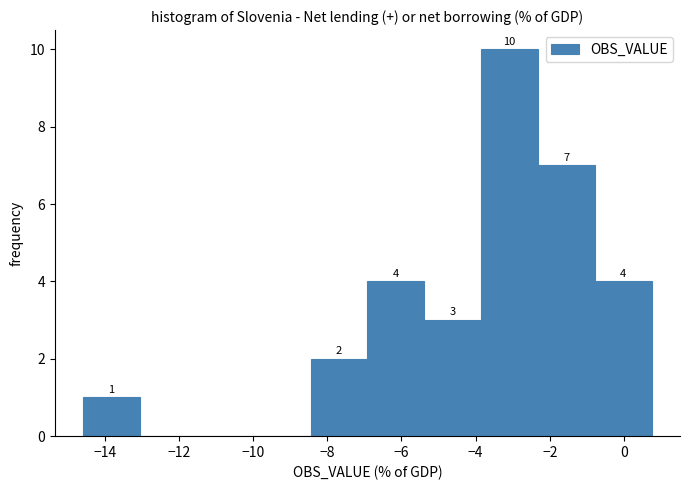

Which range on the x-axis has the tallest bar?

-3.8 to -2.4